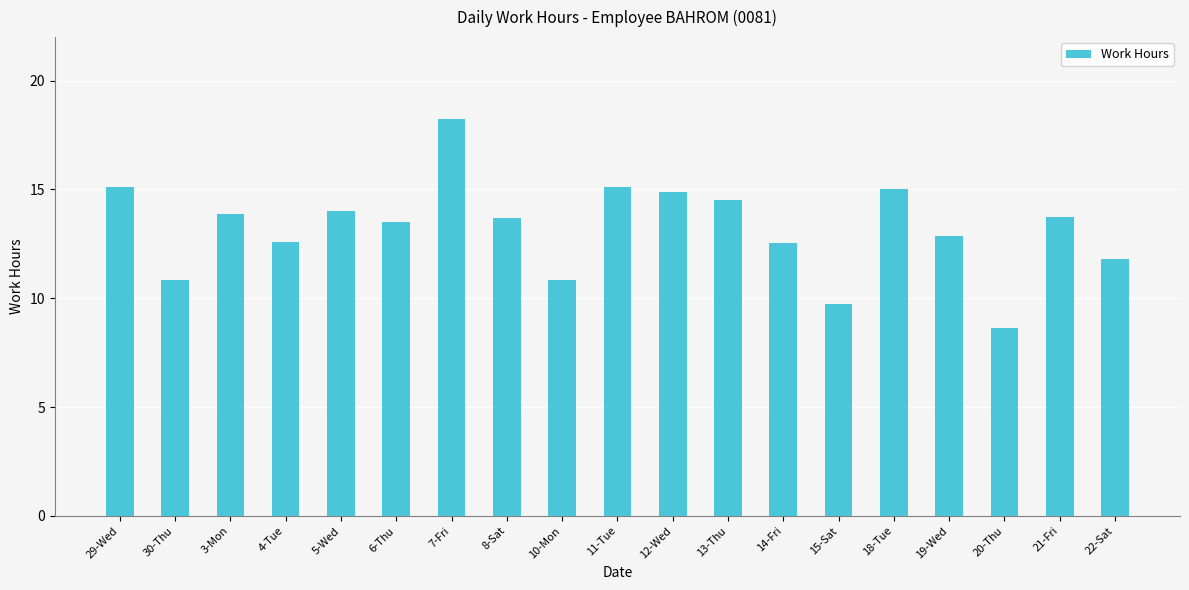

What value does the data have at 18-Tue?

15.0